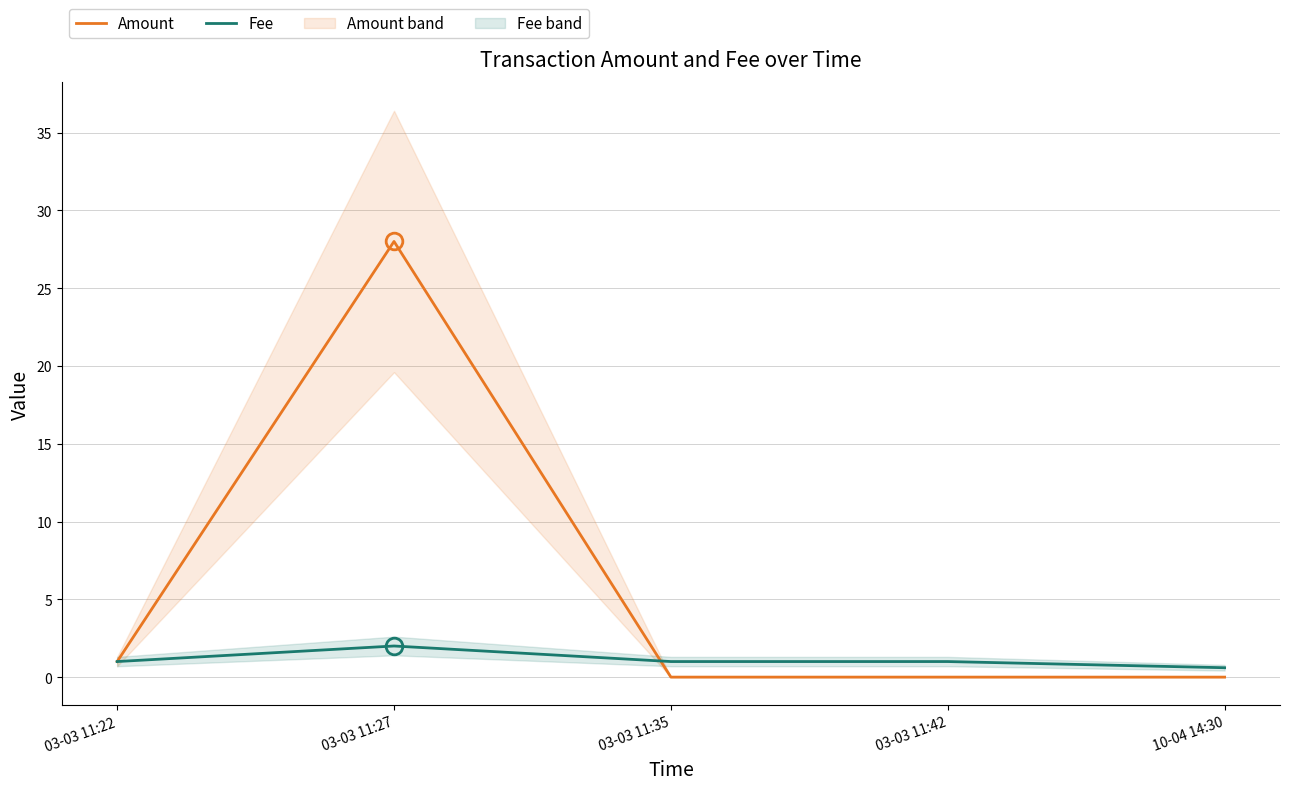

What is the total value across all series at 03-03 11:27?

30.0